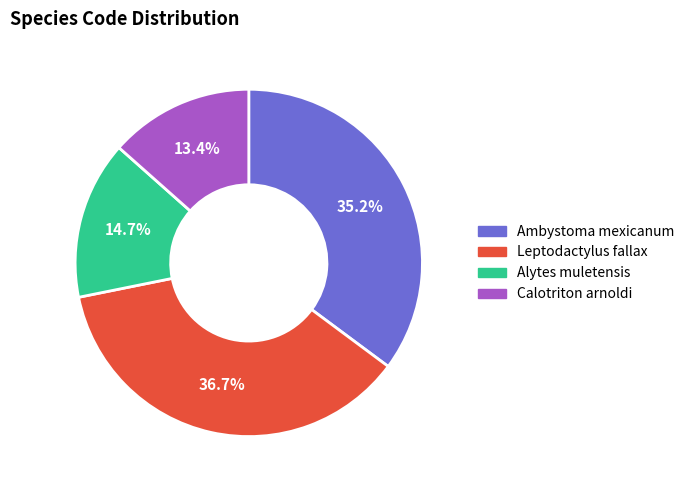

To the nearest percent, what portion does Leptodactylus fallax represent?

37%